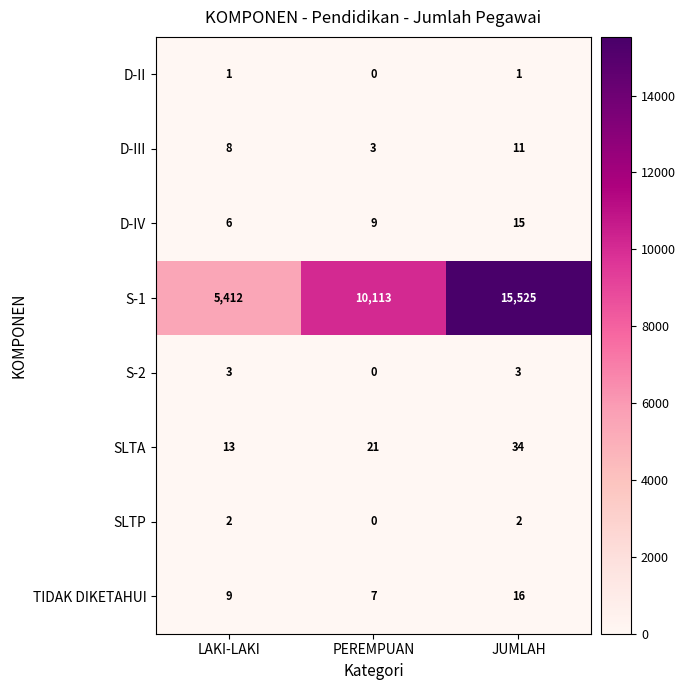

At how many categories does at least one series exceed 15270?

1